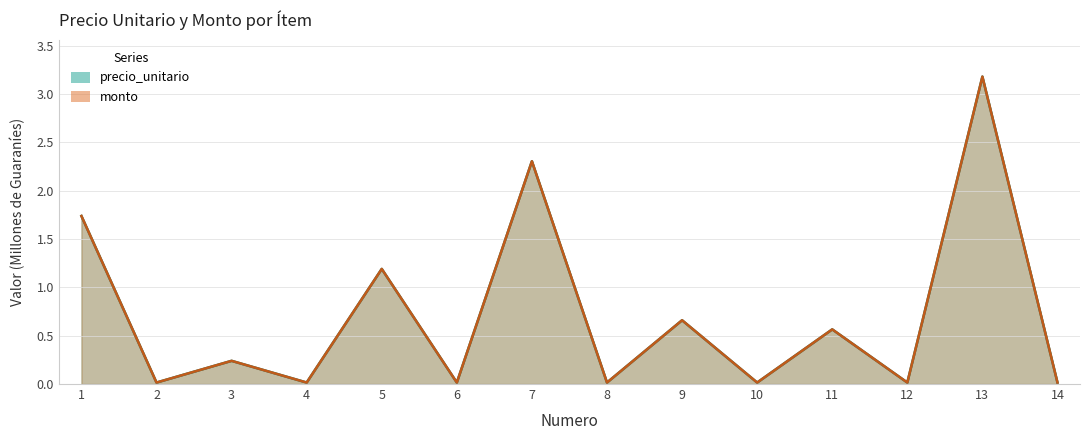

True or false: precio_unitario and monto intersect in this chart.

False